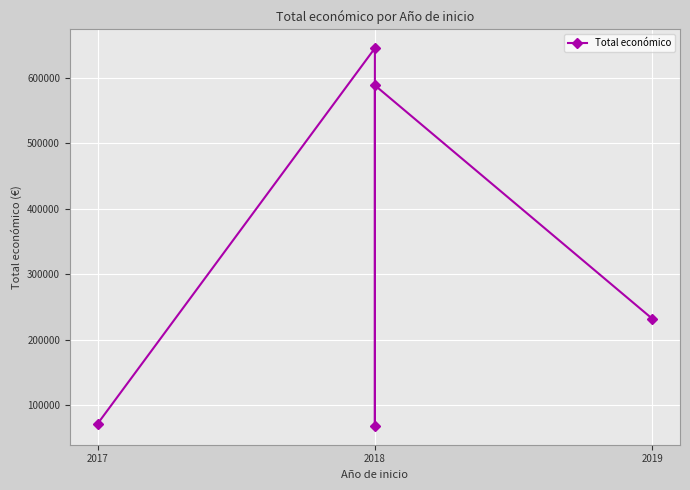

Count the number of values greater than 232189.

2